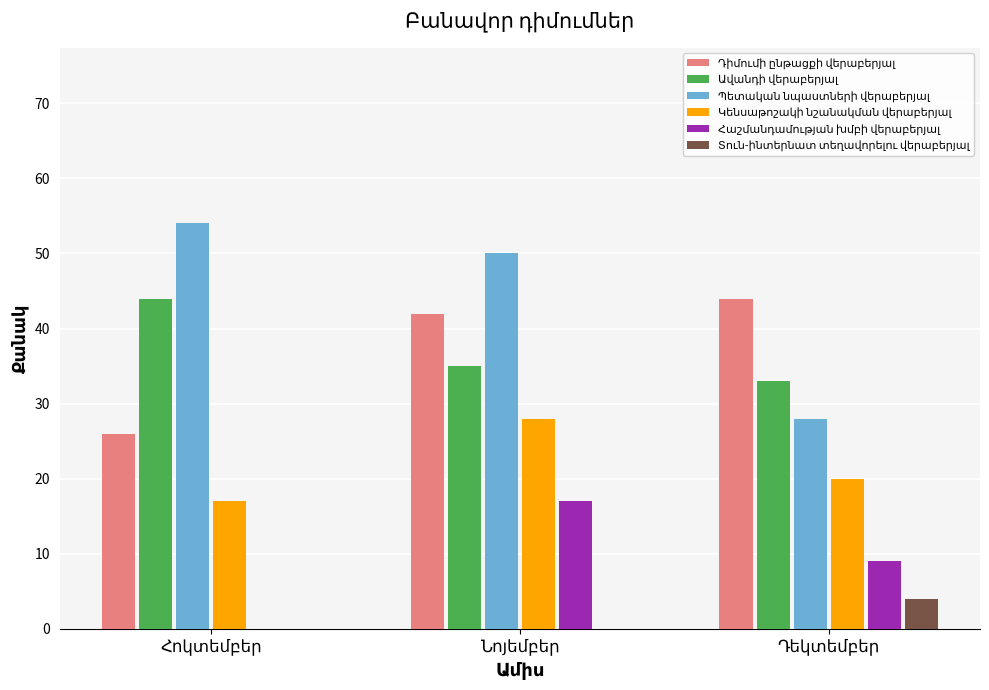

What is the greatest value displayed?

54